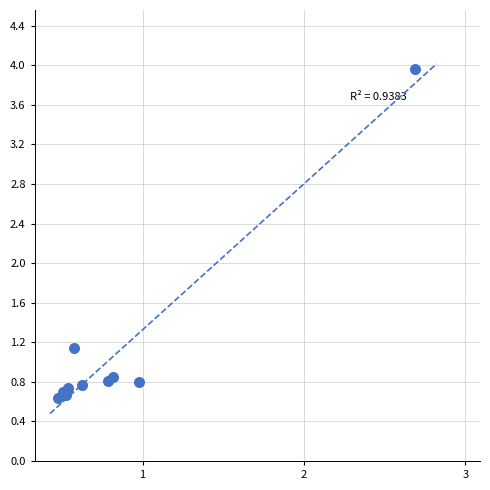

What Y value in the scatter plot is closest to 2?

1.1